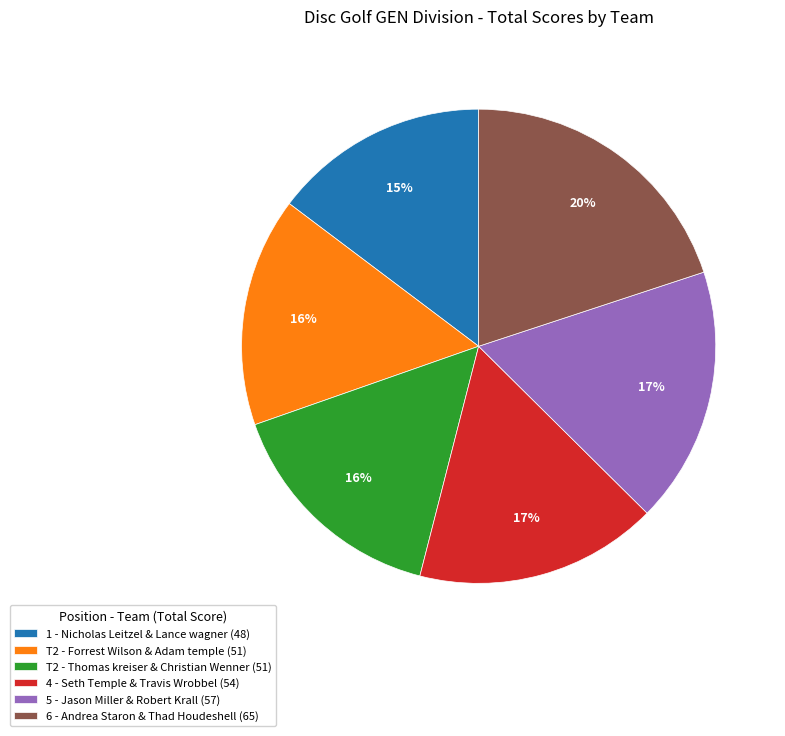

Which category has the smallest portion of the pie?

1 - Nicholas Leitzel & Lance wagner (48)